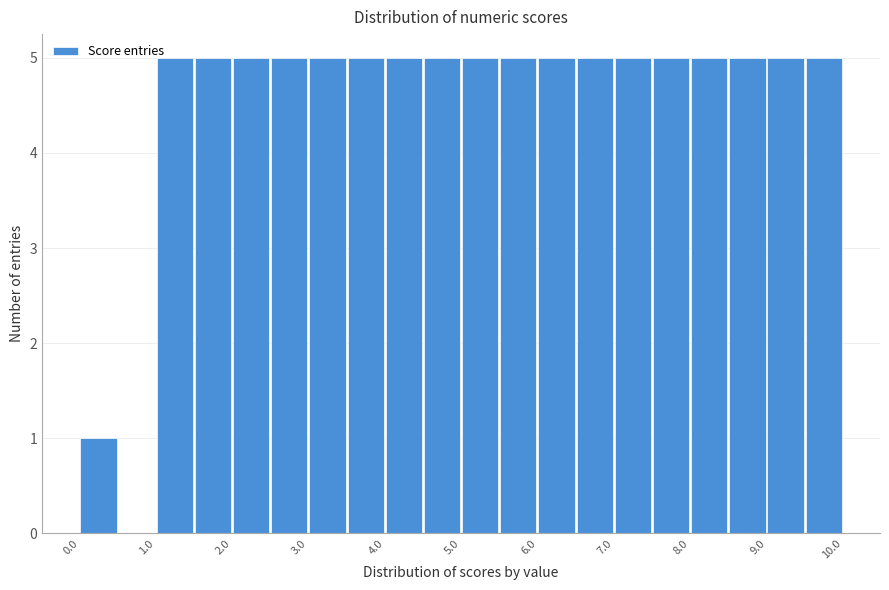

Reading left to right, transcribe this chart: for each bar, give the range it covers on the x-axis and its height. The values are not printed on the chart, so give them approximately, as read against the axis.

0.0 to 0.5: 1
0.5 to 1.0: 0
1.0 to 1.5: 5
1.5 to 2.0: 5
2.0 to 2.5: 5
2.5 to 3.0: 5
3.0 to 3.5: 5
3.5 to 4.0: 5
4.0 to 4.5: 5
4.5 to 5.0: 5
5.0 to 5.5: 5
5.5 to 6.0: 5
6.0 to 6.5: 5
6.5 to 7.0: 5
7.0 to 7.5: 5
7.5 to 8.0: 5
8.0 to 8.5: 5
8.5 to 9.0: 5
9.0 to 9.5: 5
9.5 to 10.0: 5